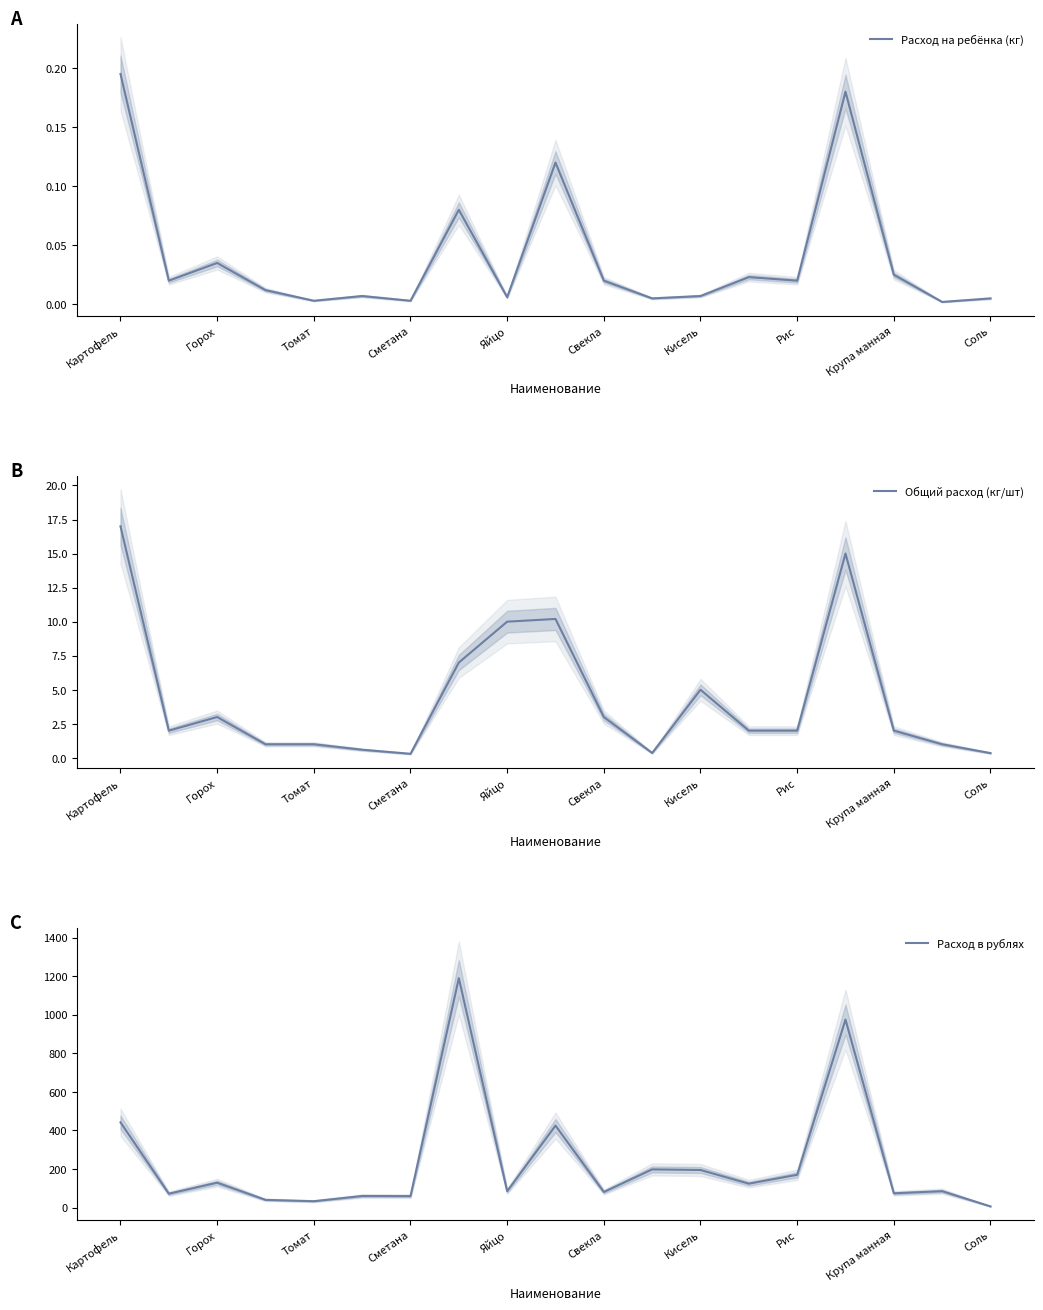

True or false: Расход на ребёнка (кг) and Общий расход (кг/шт) intersect in this chart.

False